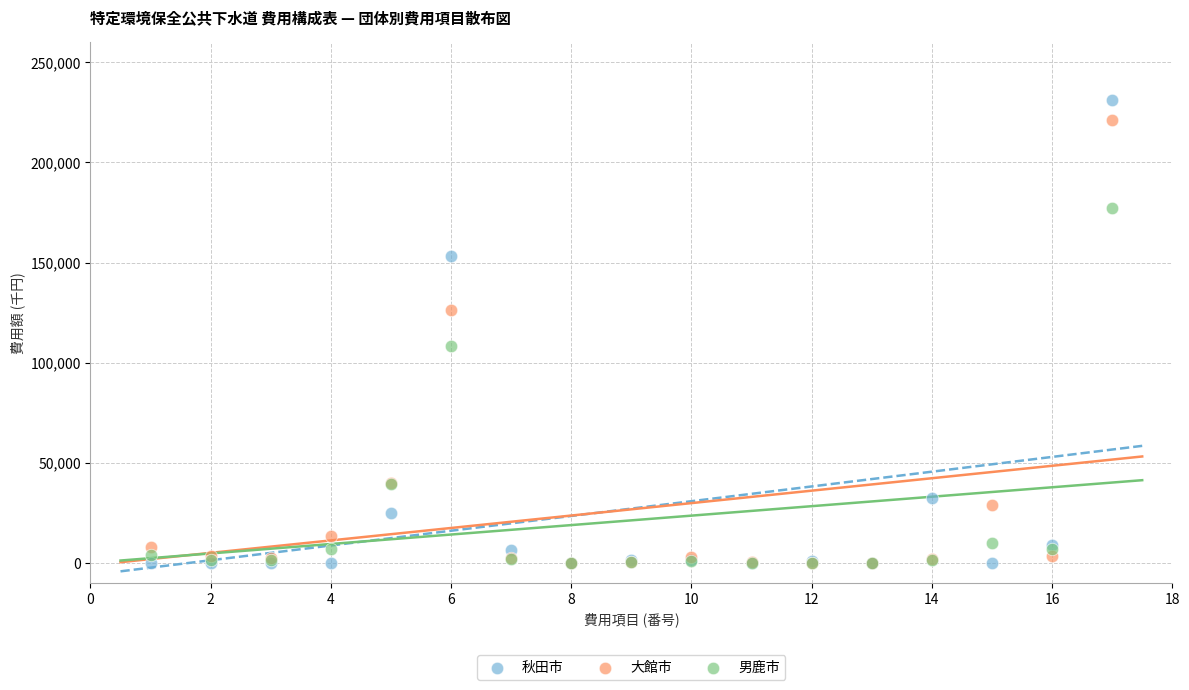

Across all series, what Y value is closest to 115475?

108204